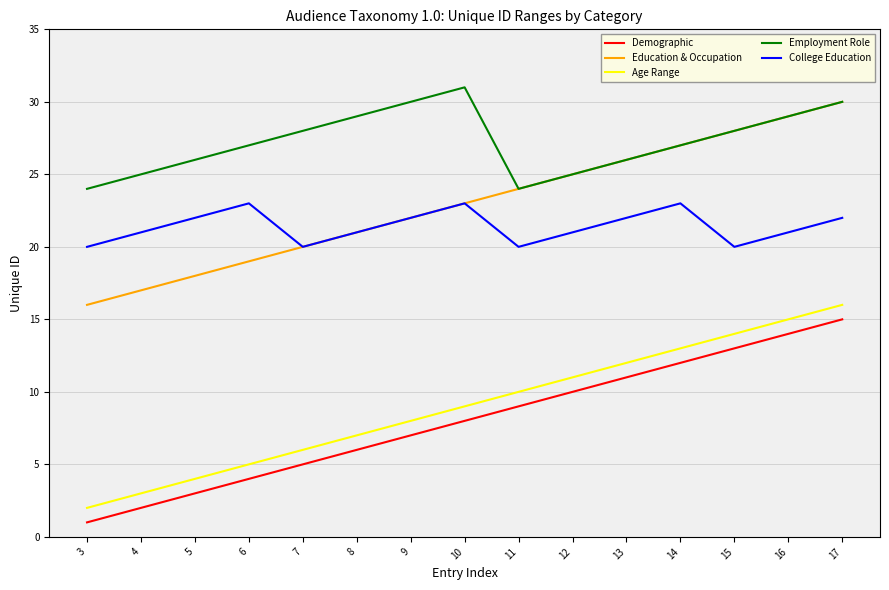

Does the chart have visible grid lines?

Yes